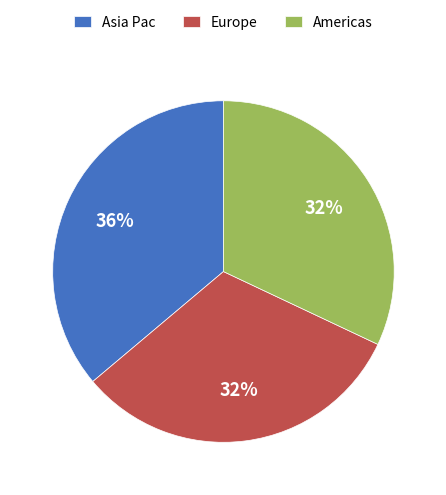

To the nearest percent, what is the difference between the largest and smallest slice percentages?

4%